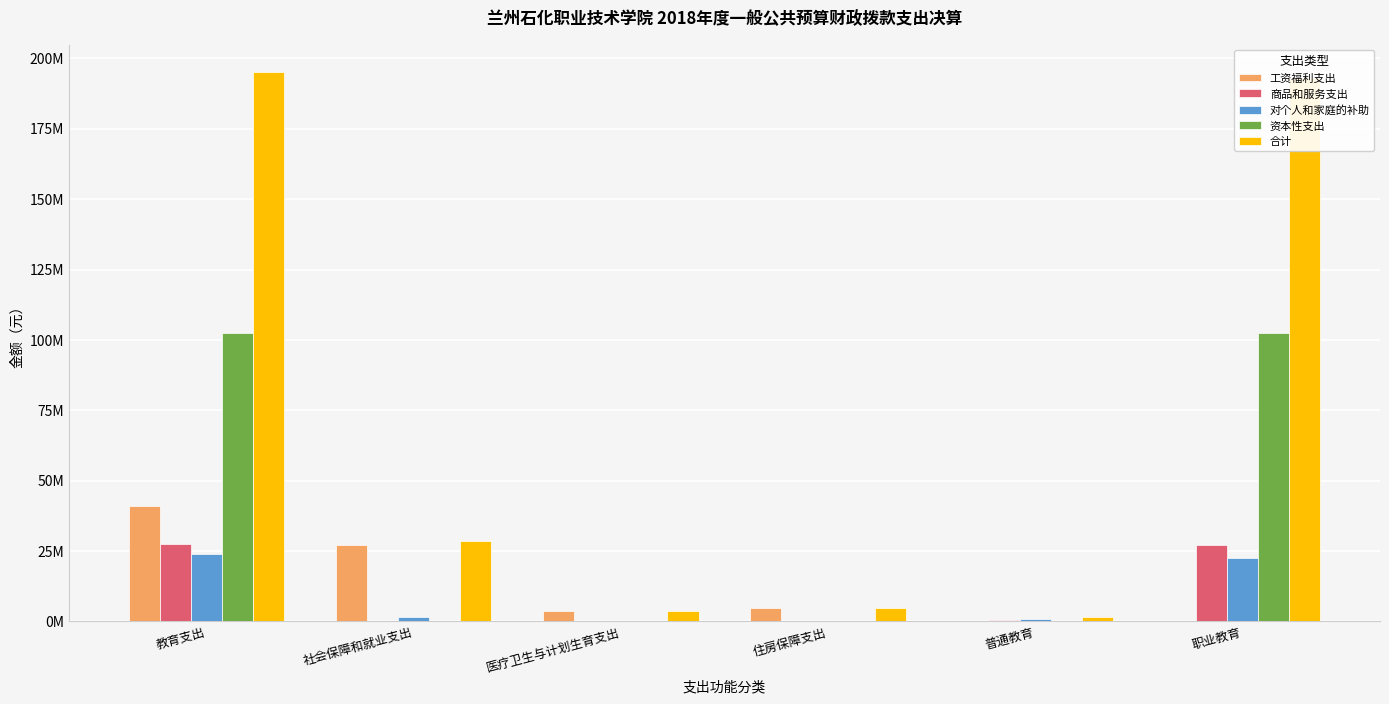

What are all the series names shown in the legend?

工资福利支出, 商品和服务支出, 对个人和家庭的补助, 资本性支出, 合计